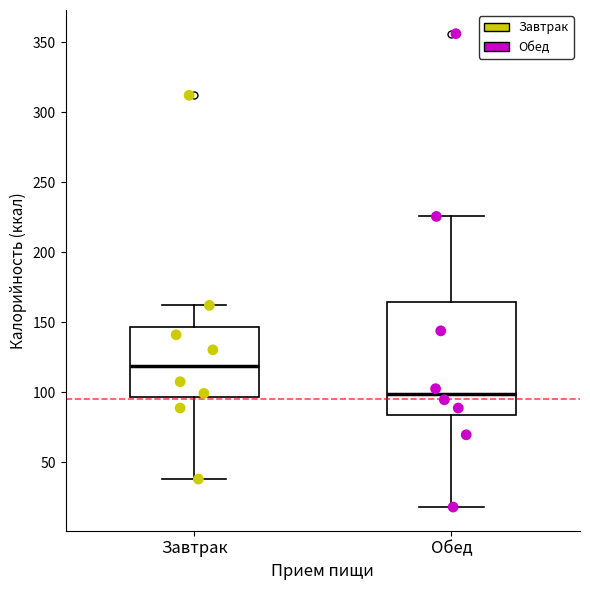

Where is the lower edge of the box for Завтрак on the y-axis? The values are not printed on the chart, so give them approximately, as read against the axis.

95